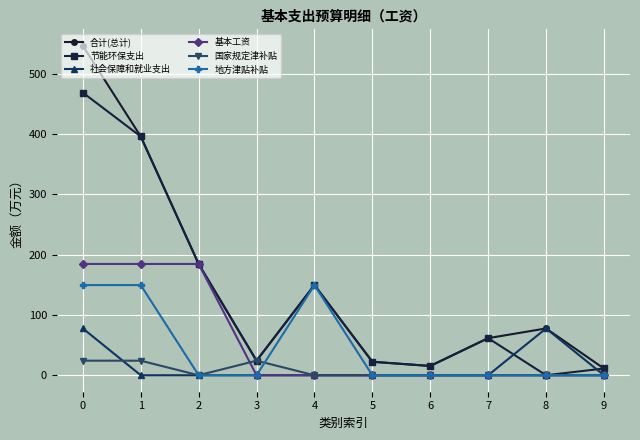

Between 2 and 9, which series saw the biggest shift?

基本工资